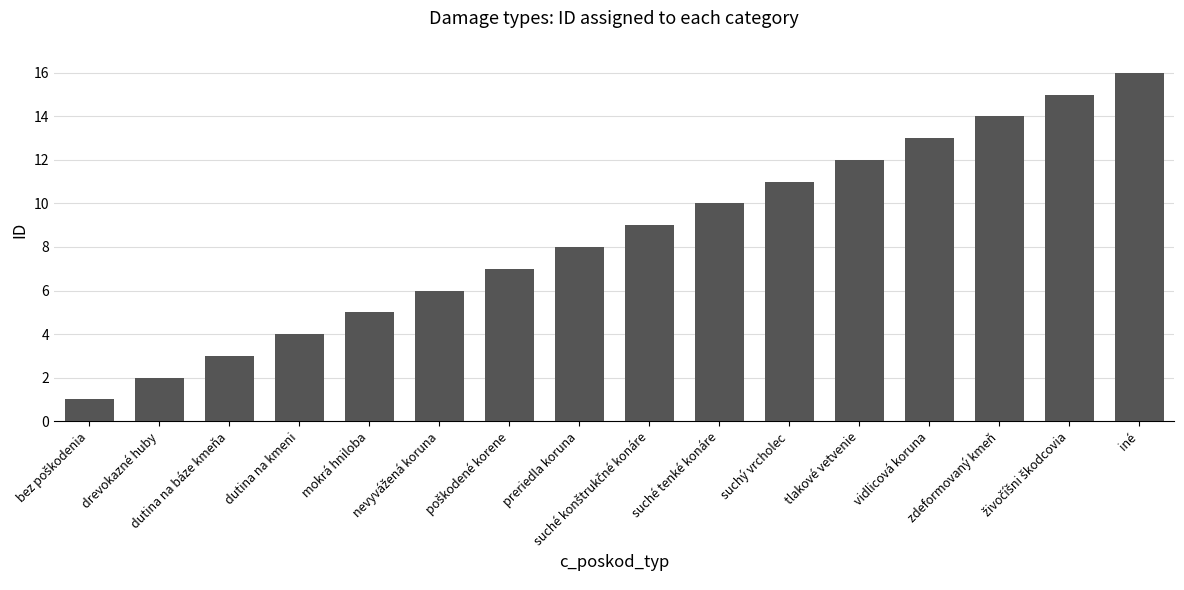

What is the difference between the maximum and minimum values?

15